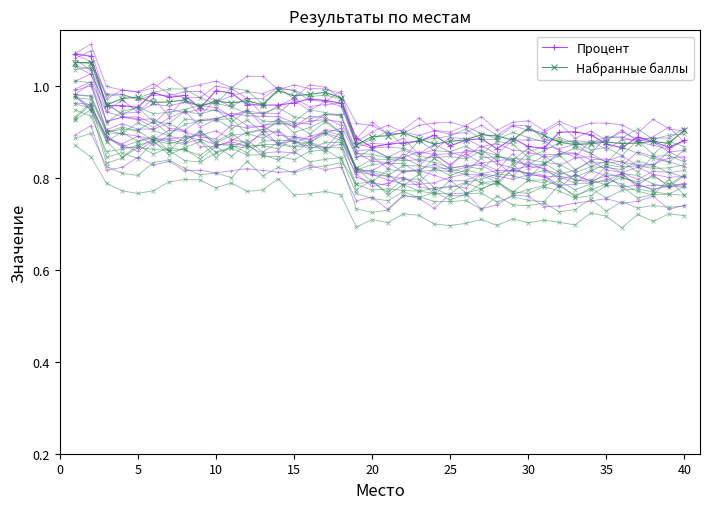

How many times do Набранные баллы and Процент cross each other?

15